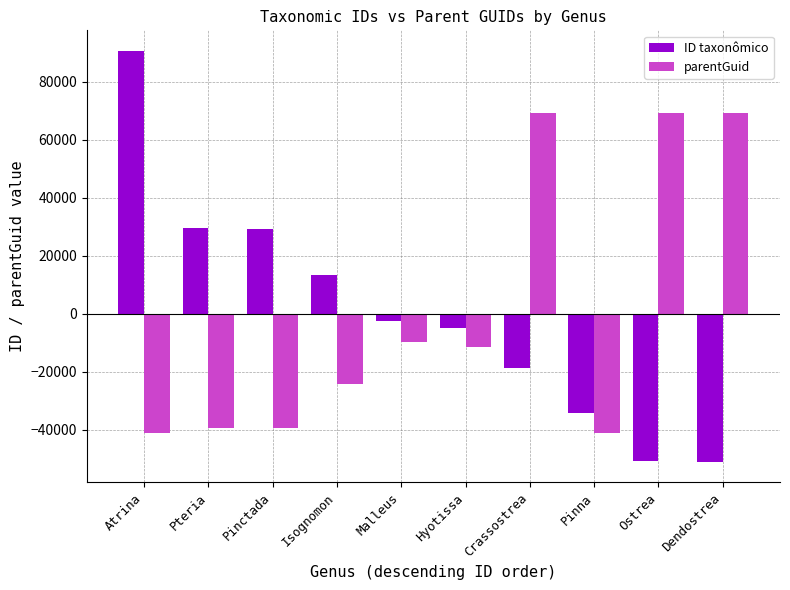

What is the label of the 8th bar from the right?

Pinctada